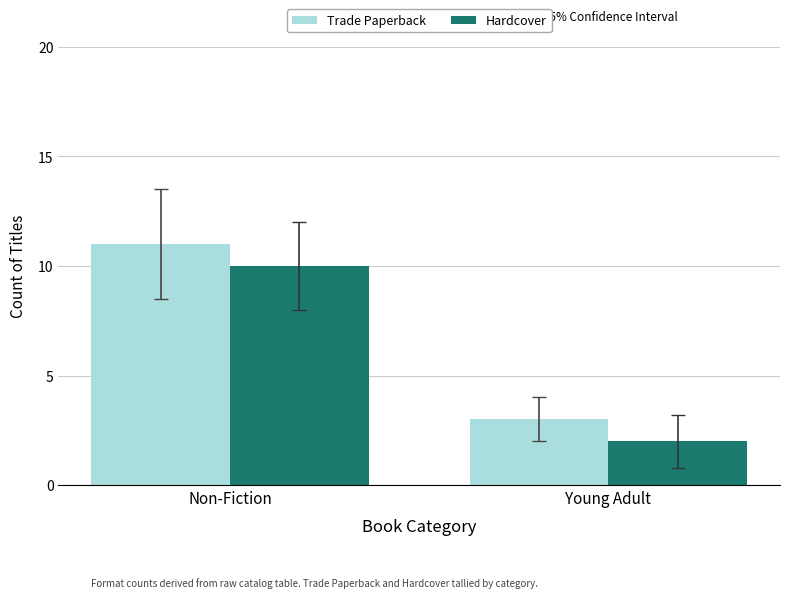

How many distinct data groups are displayed?

2